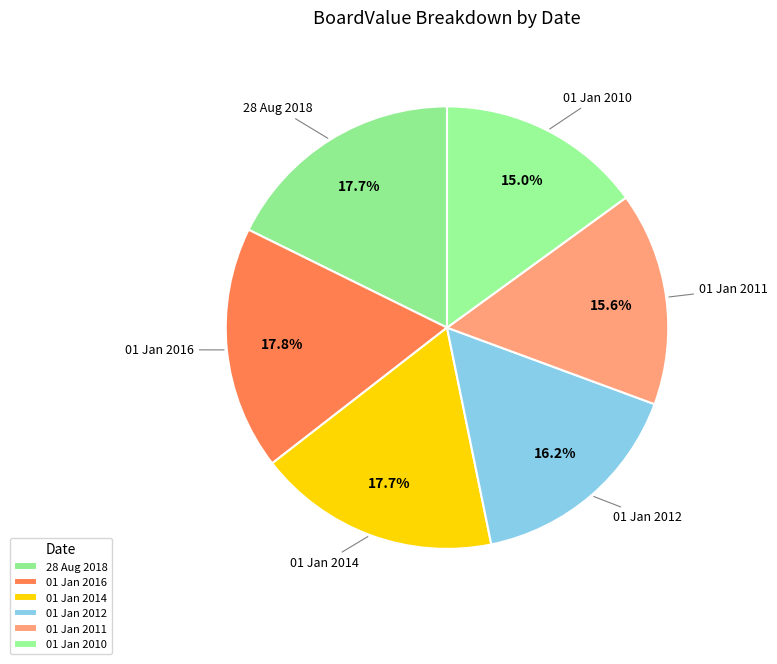

To the nearest percent, what is the average slice percentage?

17%